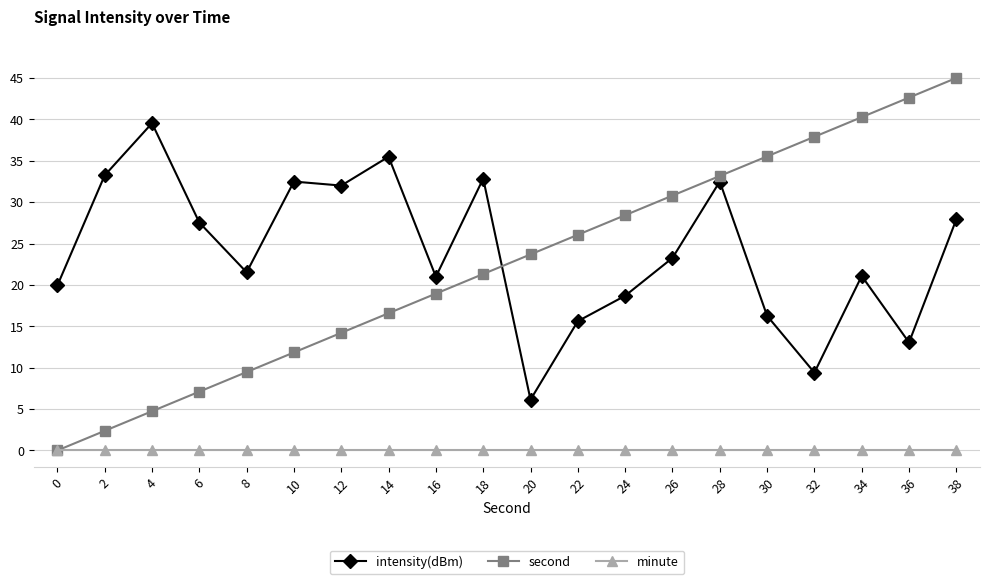

True or false: second and intensity(dBm) intersect in this chart.

True